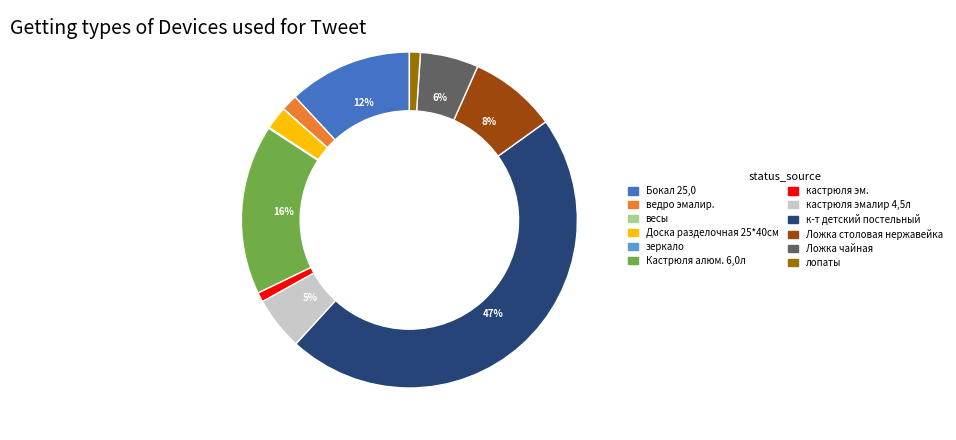

What is the ratio of the value at кастрюля эмалир 4,5л to the value at Кастрюля алюм. 6,0л?

0.3